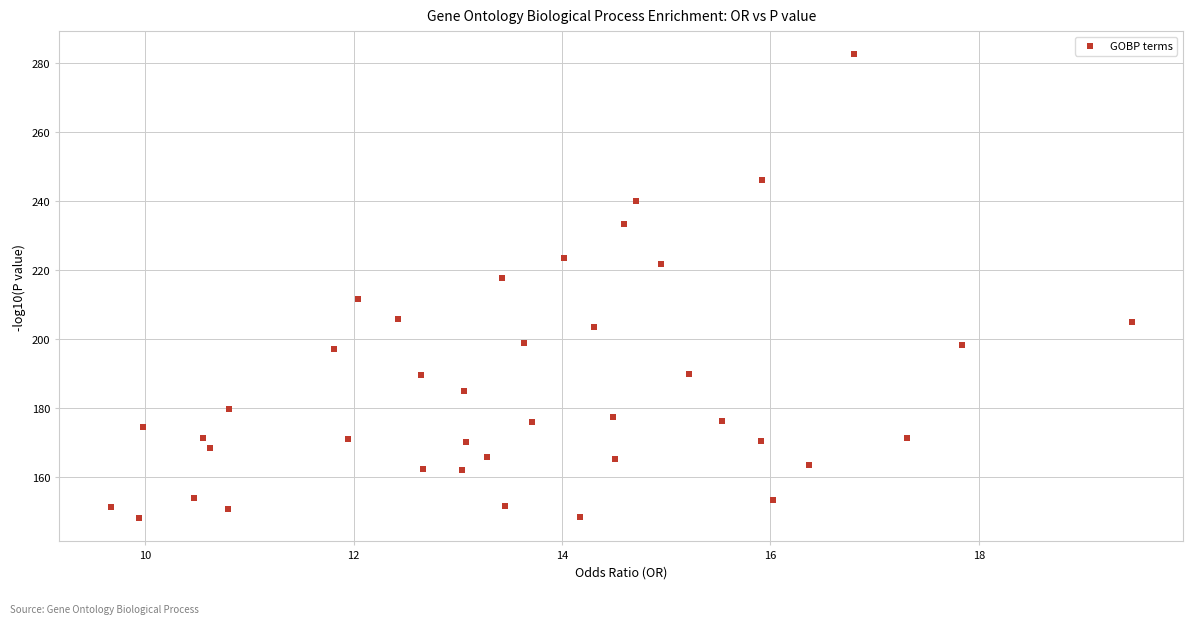

What is the range of X values (max minus min)?

9.8